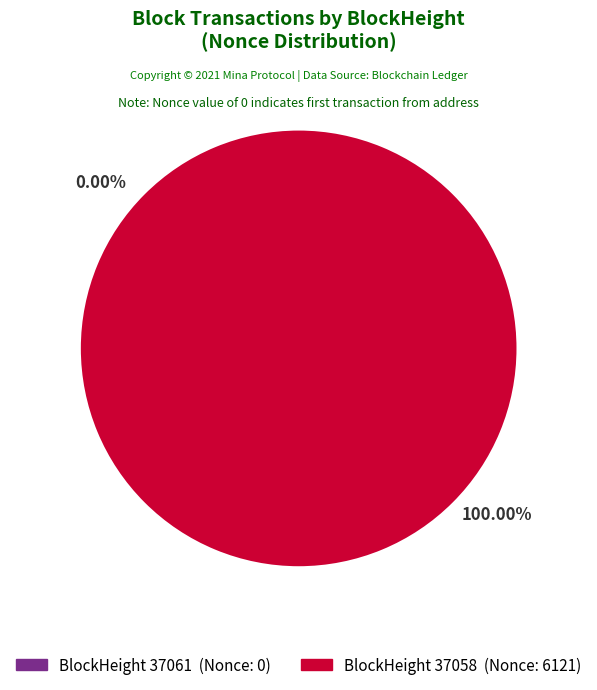

True or false: 37058 accounts for 87% of the total.

False